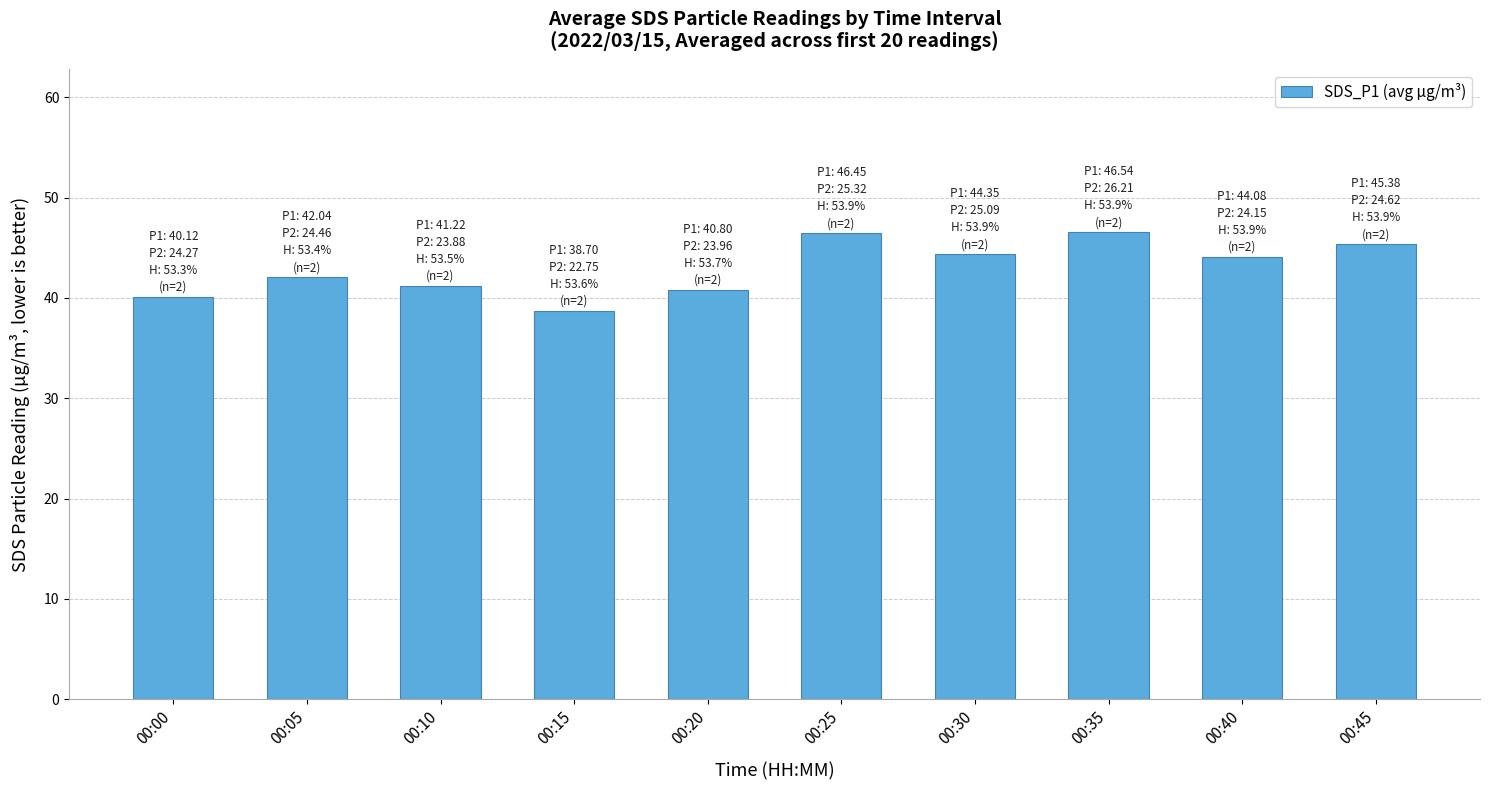

What is the sum of all values?

429.7